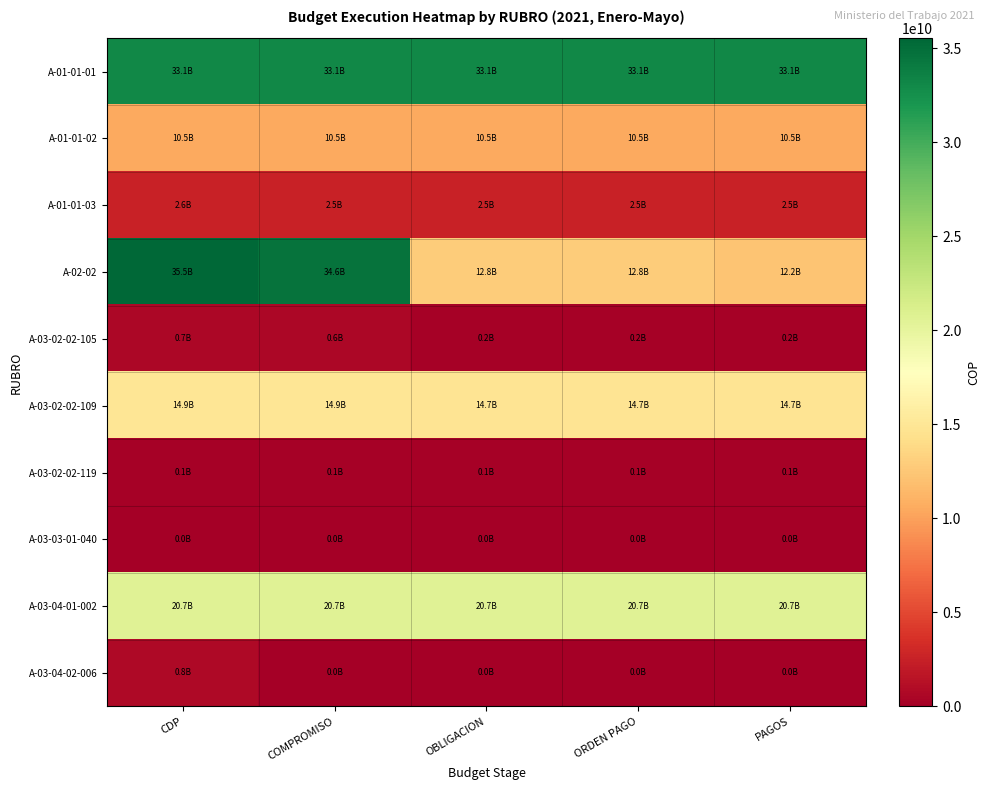

Reading left to right, what are all the values shown in this chart?

A-01-01-01: CDP=33123895633	COMPROMISO=33089061011	OBLIGACION=33086010881	ORDEN PAGO=33082191842	PAGOS=33082191842
A-01-01-02: CDP=10459663055	COMPROMISO=10459452941	OBLIGACION=10459250211	ORDEN PAGO=10459250211	PAGOS=10459250211
A-01-01-03: CDP=2560461380	COMPROMISO=2536817641	OBLIGACION=2536817641	ORDEN PAGO=2536817641	PAGOS=2536817641
A-02-02: CDP=35518286466	COMPROMISO=34599765262	OBLIGACION=12776253135	ORDEN PAGO=12767860214	PAGOS=12236909663
A-03-02-02-105: CDP=650805500	COMPROMISO=609271218	OBLIGACION=225066551	ORDEN PAGO=218665799	PAGOS=218665799
A-03-02-02-109: CDP=14911998095	COMPROMISO=14911998095	OBLIGACION=14715866679	ORDEN PAGO=14715866679	PAGOS=14715866679
A-03-02-02-119: CDP=148112000	COMPROMISO=148112000	OBLIGACION=148112000	ORDEN PAGO=148112000	PAGOS=148112000
A-03-03-01-040: CDP=0	COMPROMISO=0	OBLIGACION=0	ORDEN PAGO=0	PAGOS=0
A-03-04-01-002: CDP=20661139000	COMPROMISO=20661139000	OBLIGACION=20661139000	ORDEN PAGO=20661139000	PAGOS=20661139000
A-03-04-02-006: CDP=793820804	COMPROMISO=0	OBLIGACION=0	ORDEN PAGO=0	PAGOS=0